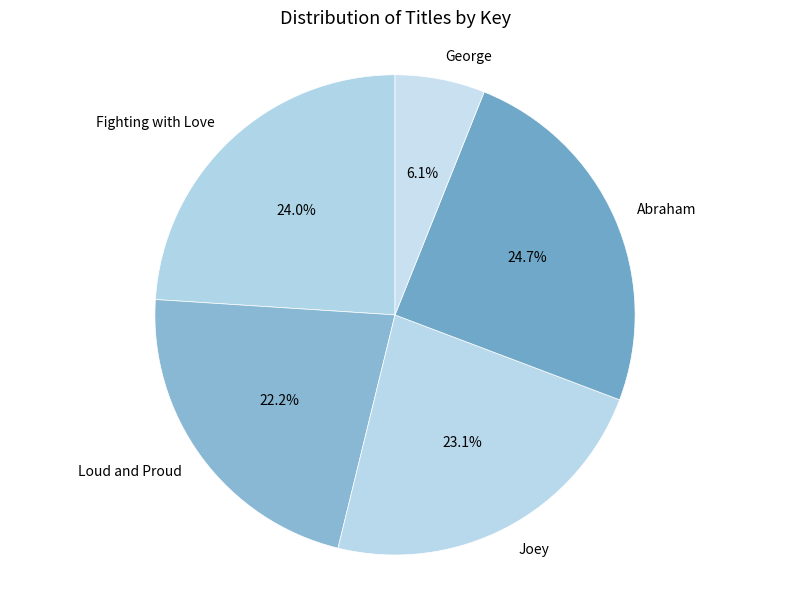

What is the largest slice in the pie chart?

Abraham